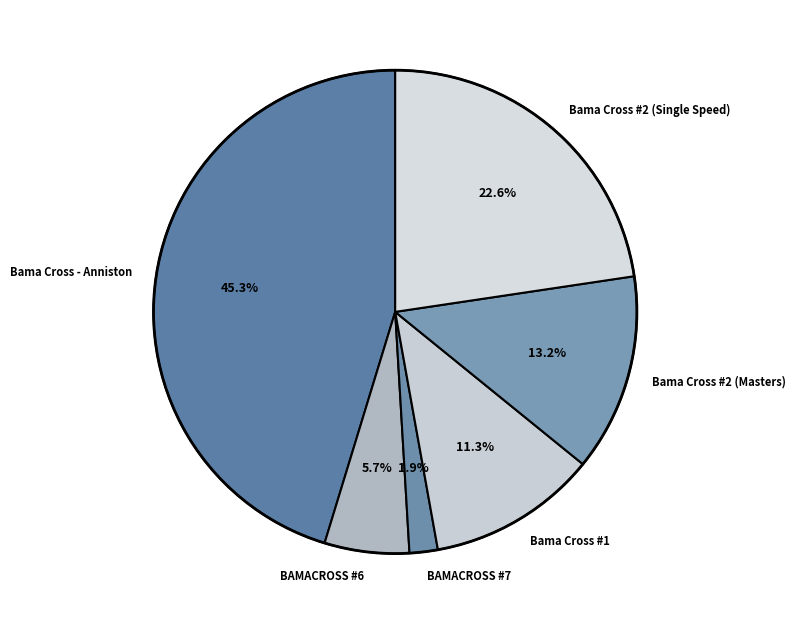

How many segments does this pie chart have?

6